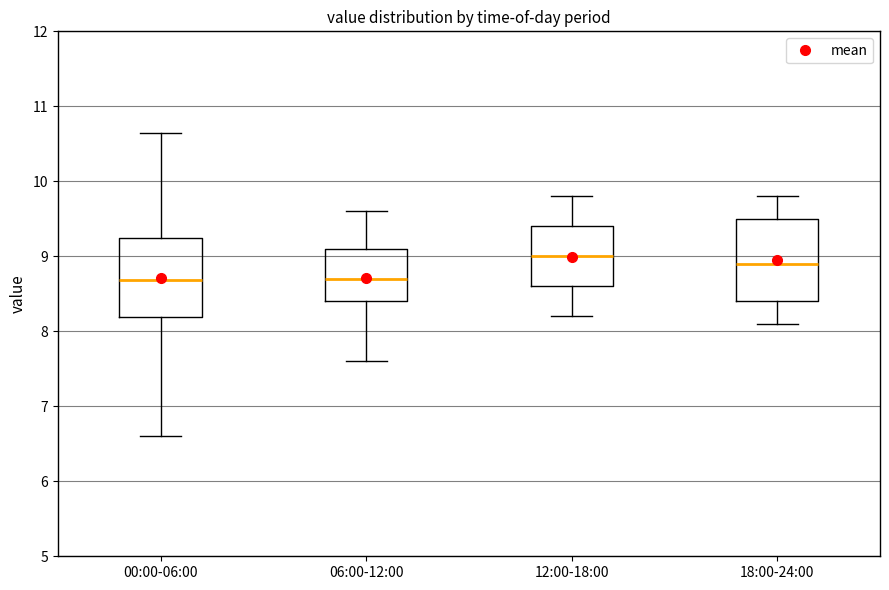

Which box has the highest median line?

12:00-18:00